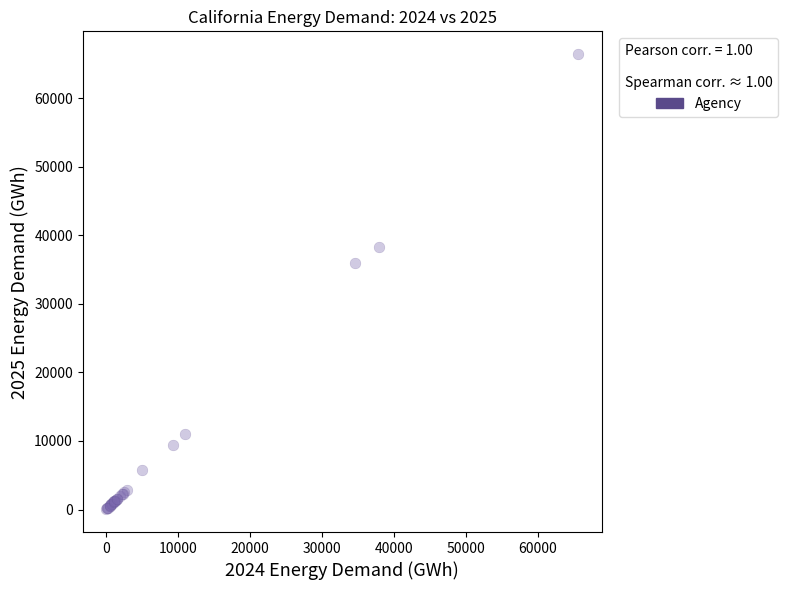

What Y value in the scatter plot is closest to 33240?

35899.6